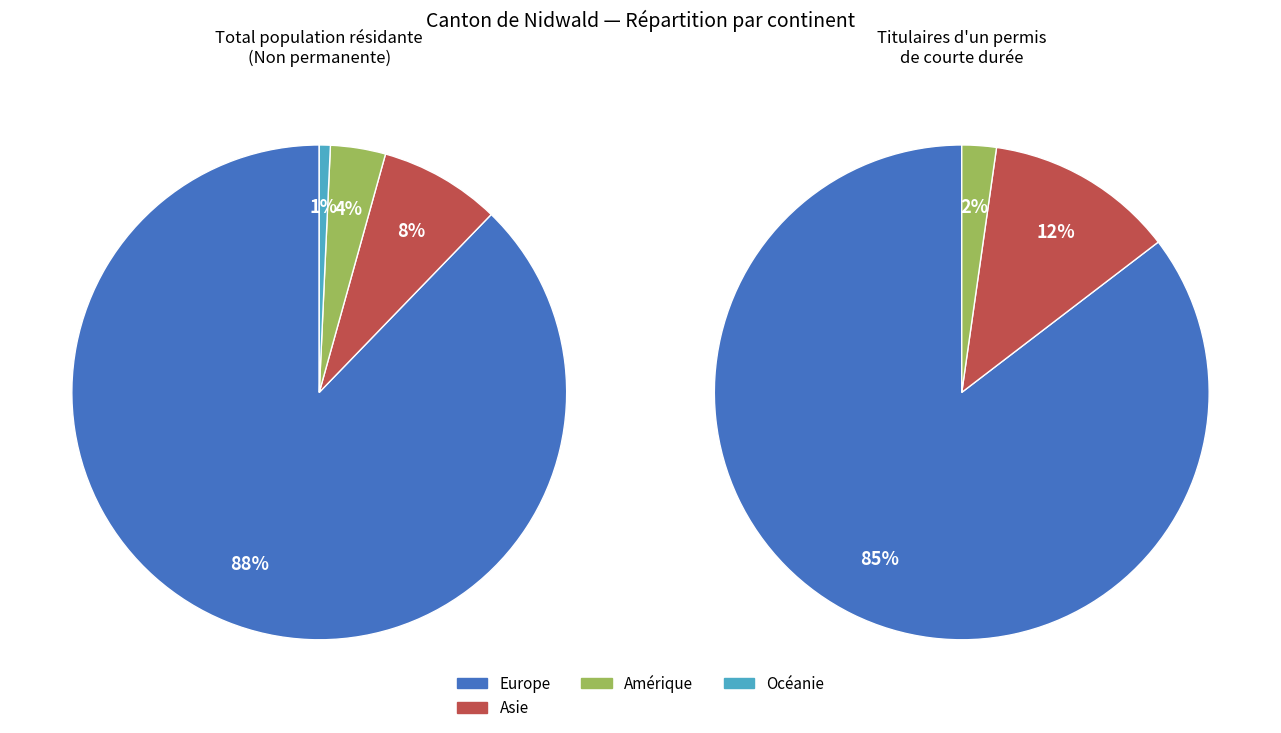

Does Europe account for over 50% of the chart?

Yes